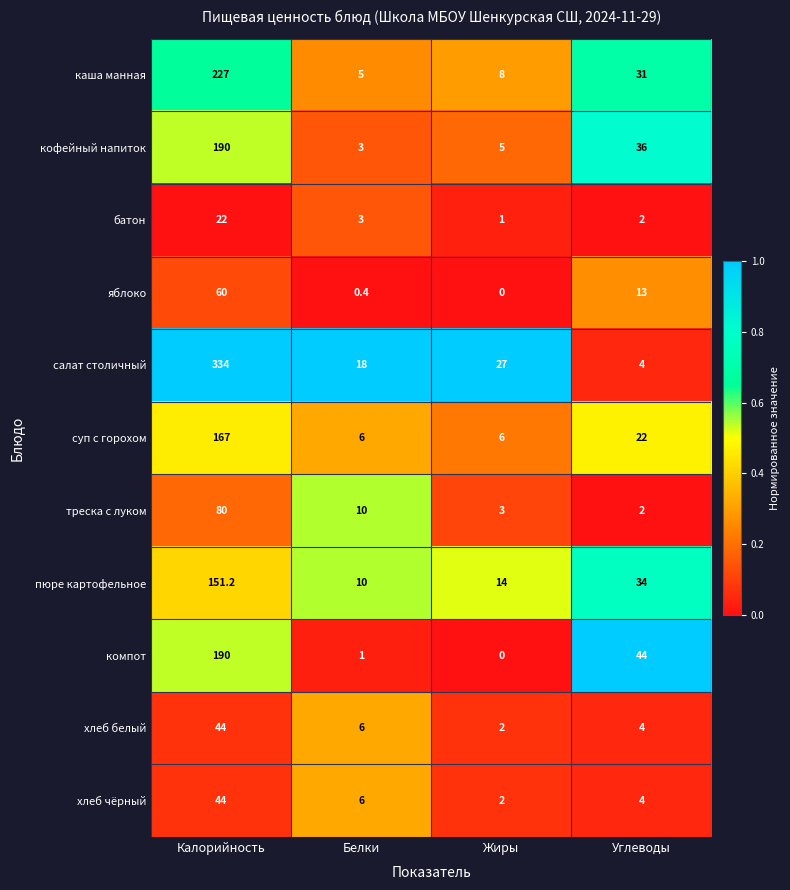

At which category does the chart reach its minimum across all series?

Жиры